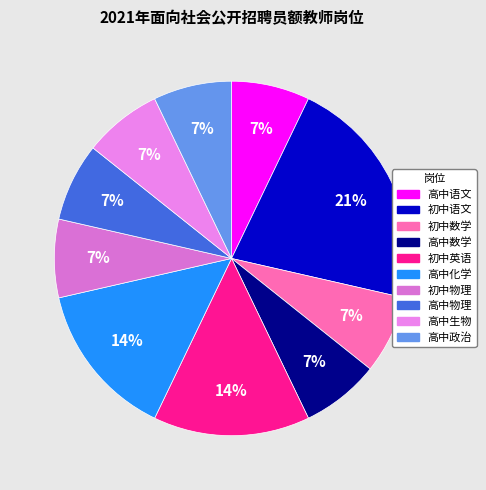

Is it true that 高中政治 is 7% of the pie?

True